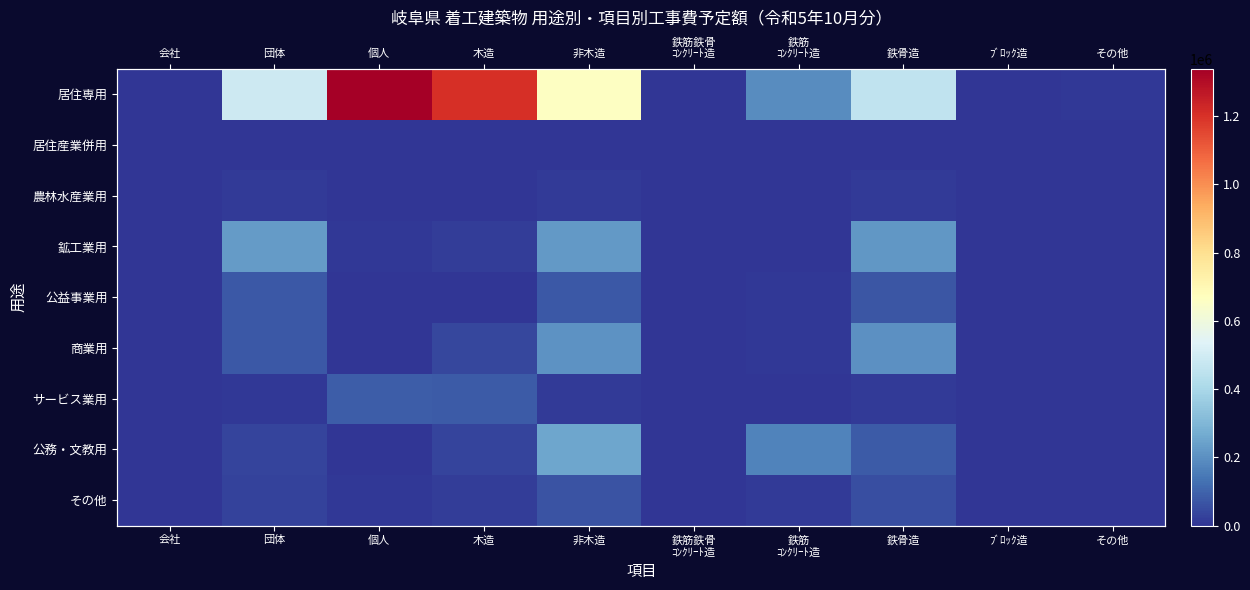

Which series has the widest spread of values?

居住専用